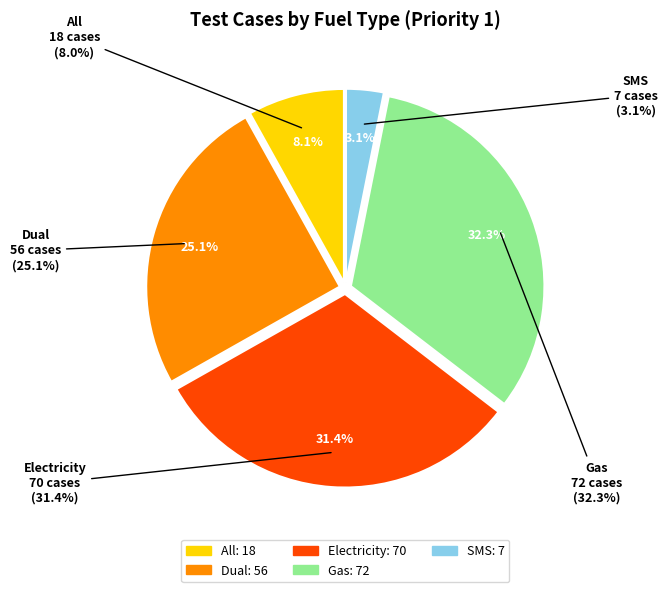

How many slices are in this pie chart?

5